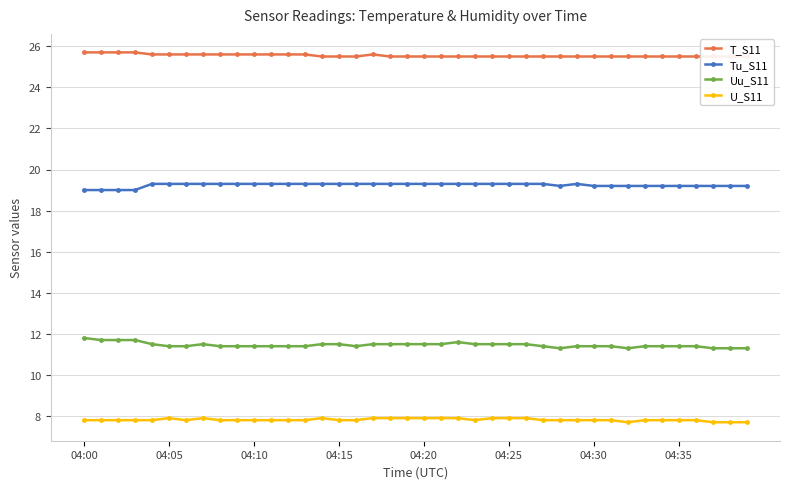

True or false: Uu_S11 and U_S11 cross at least once.

False